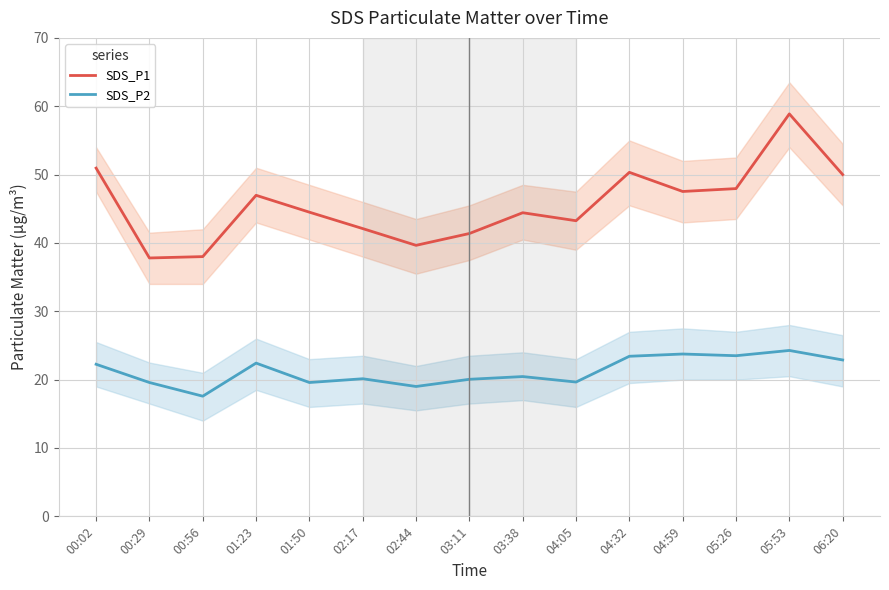

Does the chart display data point markers on the line(s)?

No